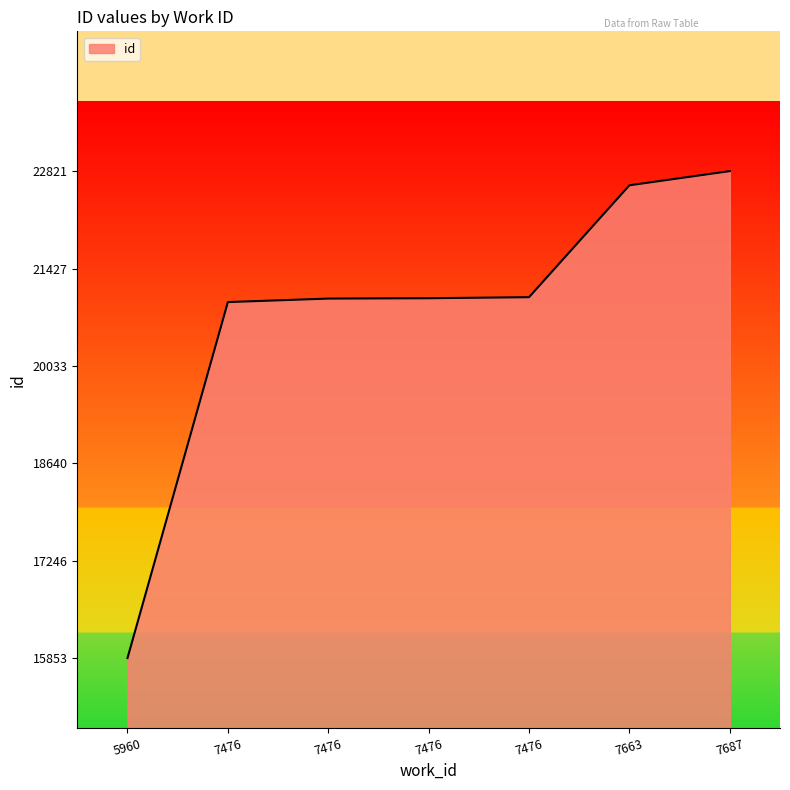

How many distinct data groups are displayed?

1